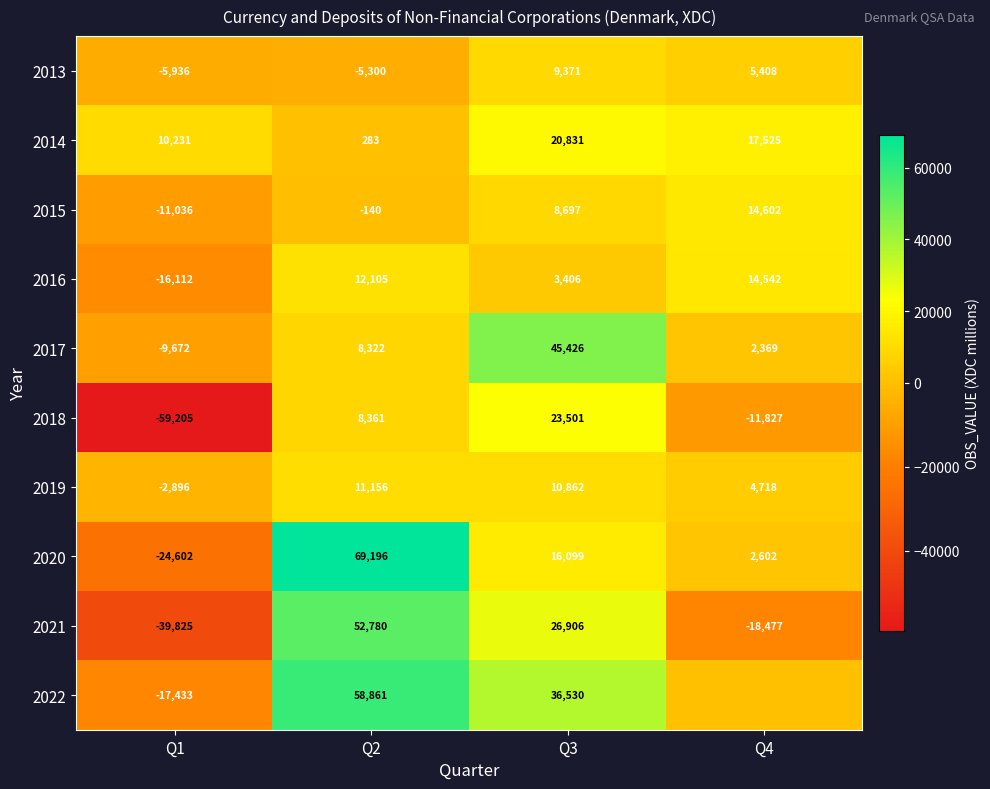

How many data points in 2021 are less than 26906?

2